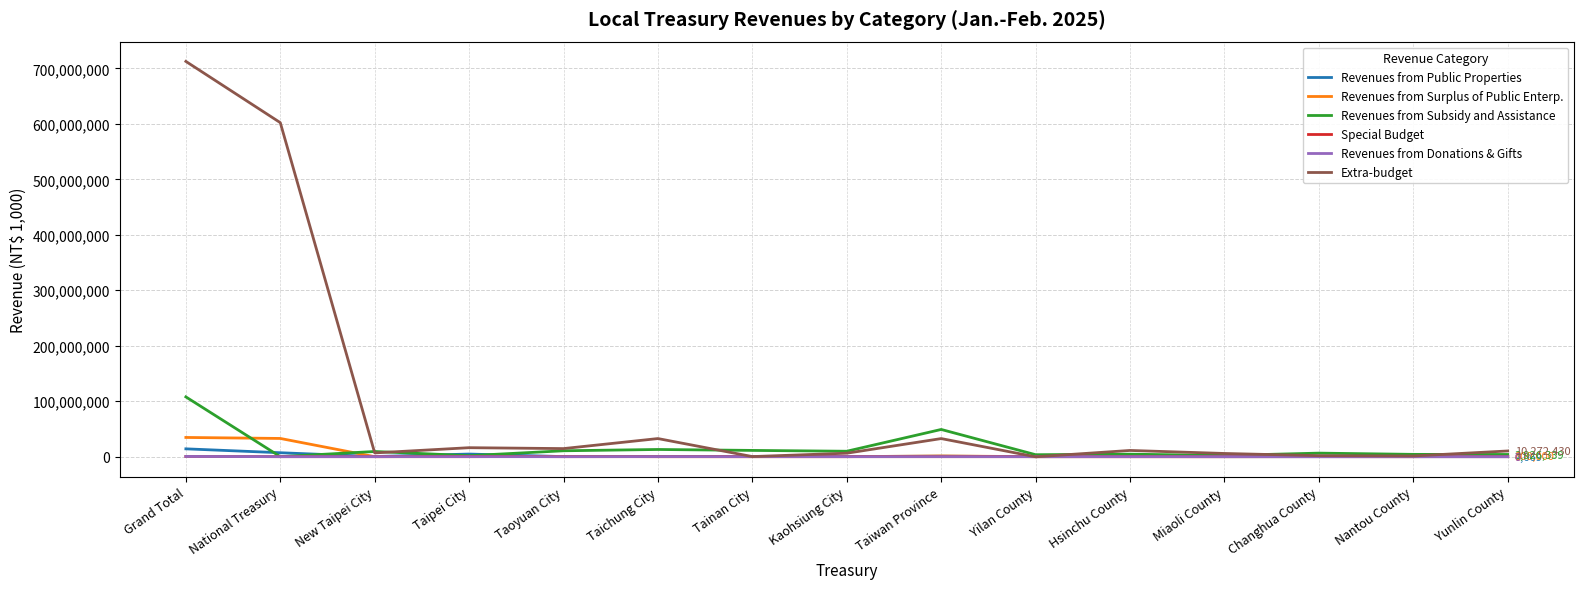

Is it true that Revenues from Surplus of Public Enterp. equals 0 at Taipei City?

True